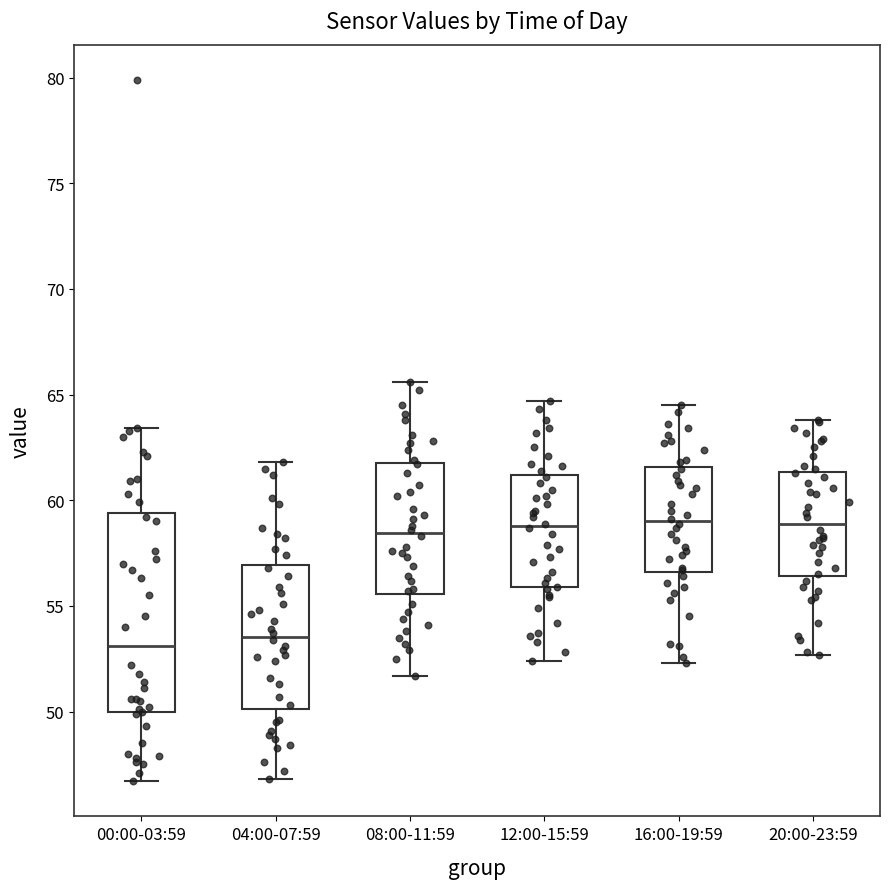

Reading left to right, transcribe this box plot: for each box, give where its median line is, the range the box spans, and where its two whiskers end, as read against the y-axis. The values are not printed on the chart, so give them approximately, as read against the axis.

00:00-03:59: median 53.0, box 50.0 to 59.5, whiskers 46.5 to 63.5
04:00-07:59: median 53.5, box 50.0 to 57.0, whiskers 47.0 to 62.0
08:00-11:59: median 58.5, box 55.5 to 62.0, whiskers 51.5 to 65.5
12:00-15:59: median 59.0, box 56.0 to 61.0, whiskers 52.5 to 64.5
16:00-19:59: median 59.0, box 56.5 to 61.5, whiskers 52.5 to 64.5
20:00-23:59: median 59.0, box 56.5 to 61.5, whiskers 52.5 to 64.0